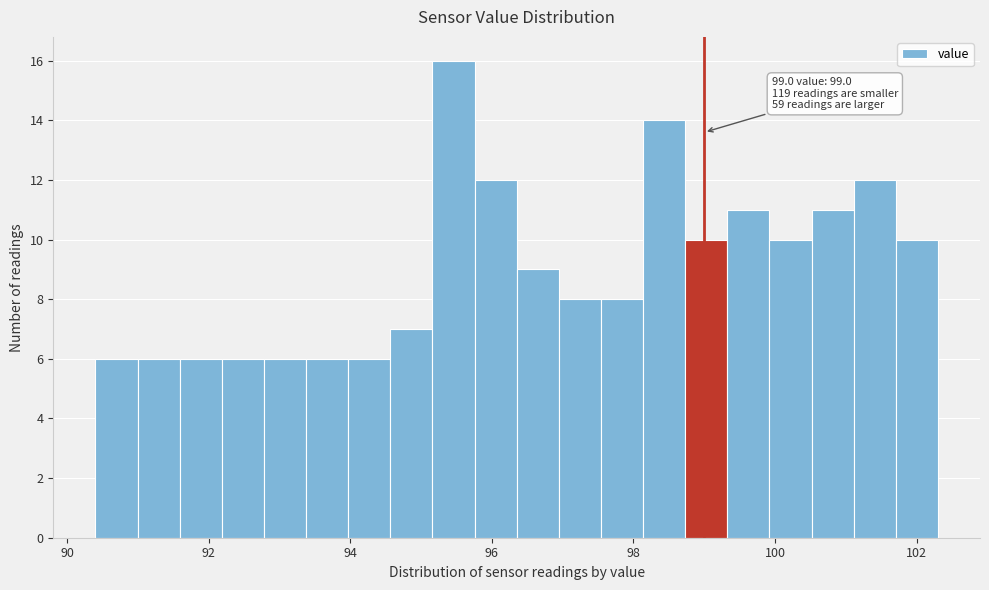

Read against the x-axis, roughly where is the centre of the tallest bar?

95.4